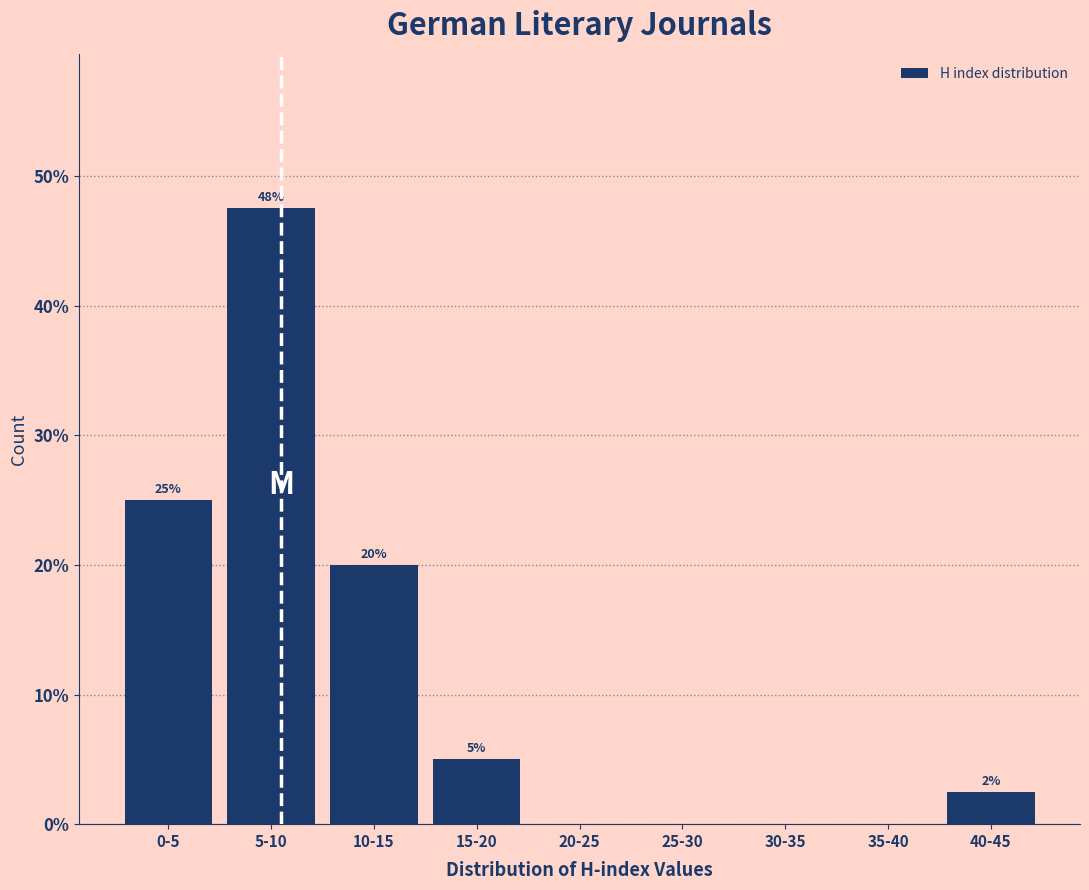

Where is the data nearest to the value 23?

0-5